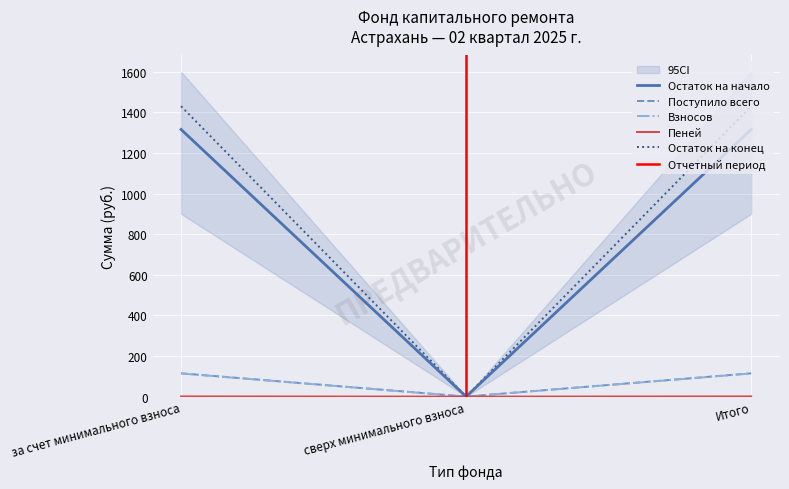

How many values in Пеней are above zero?

2